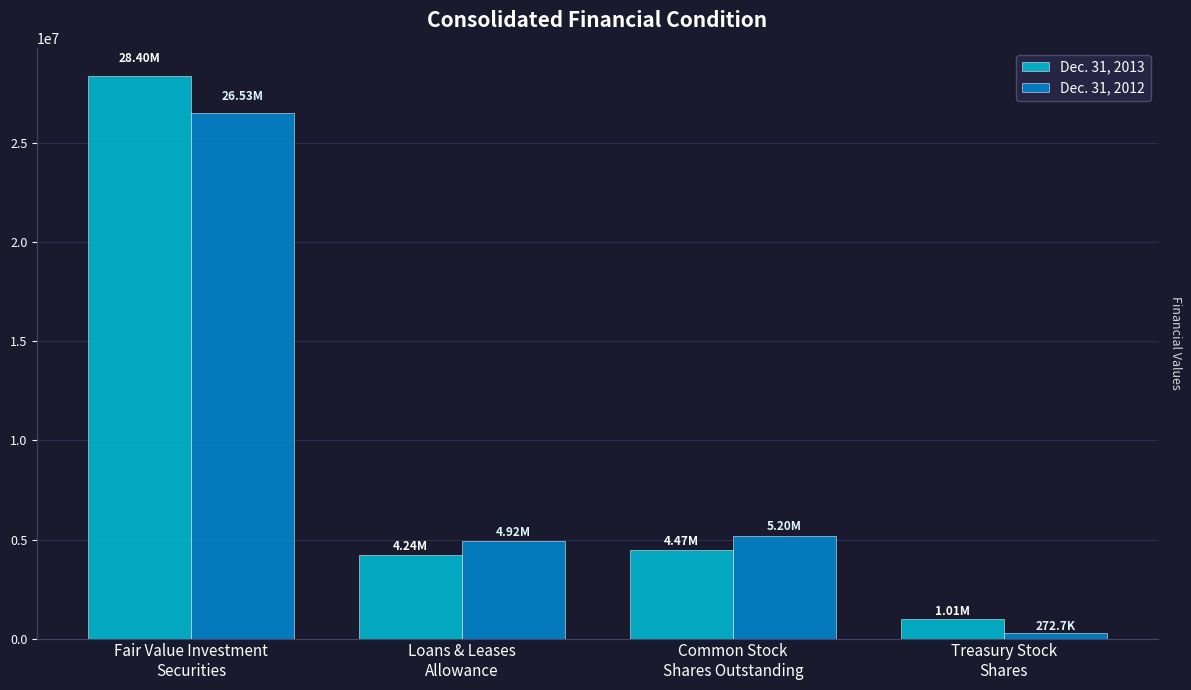

At how many categories does at least one series exceed 1871258?

3